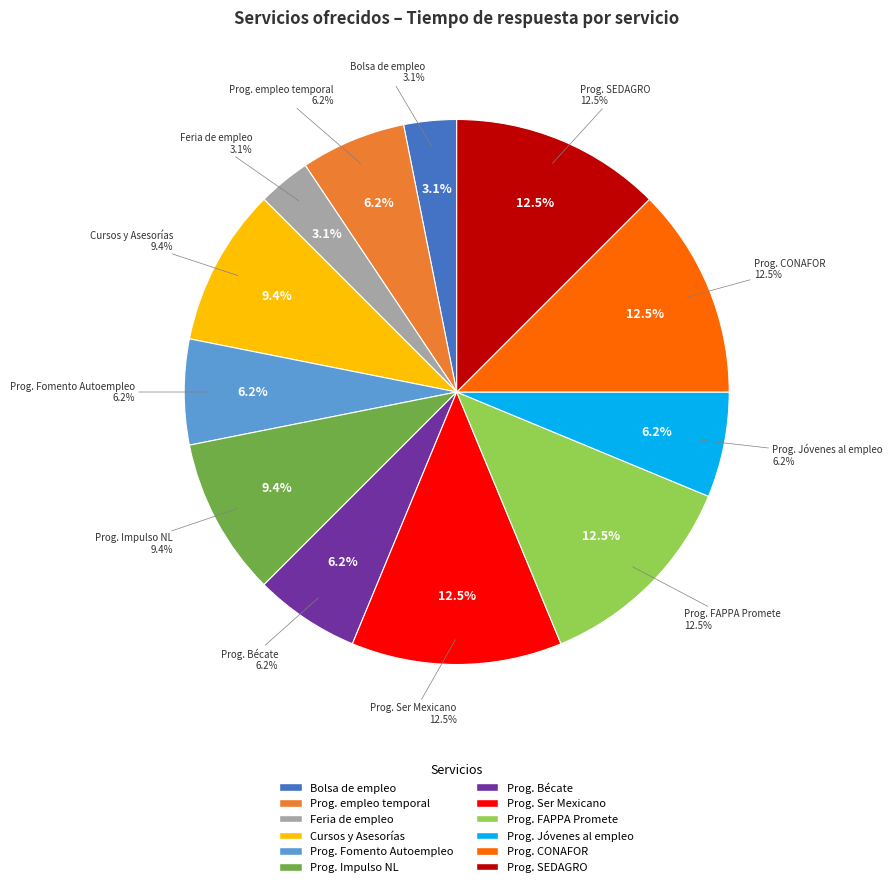

How many slices are in this pie chart?

12